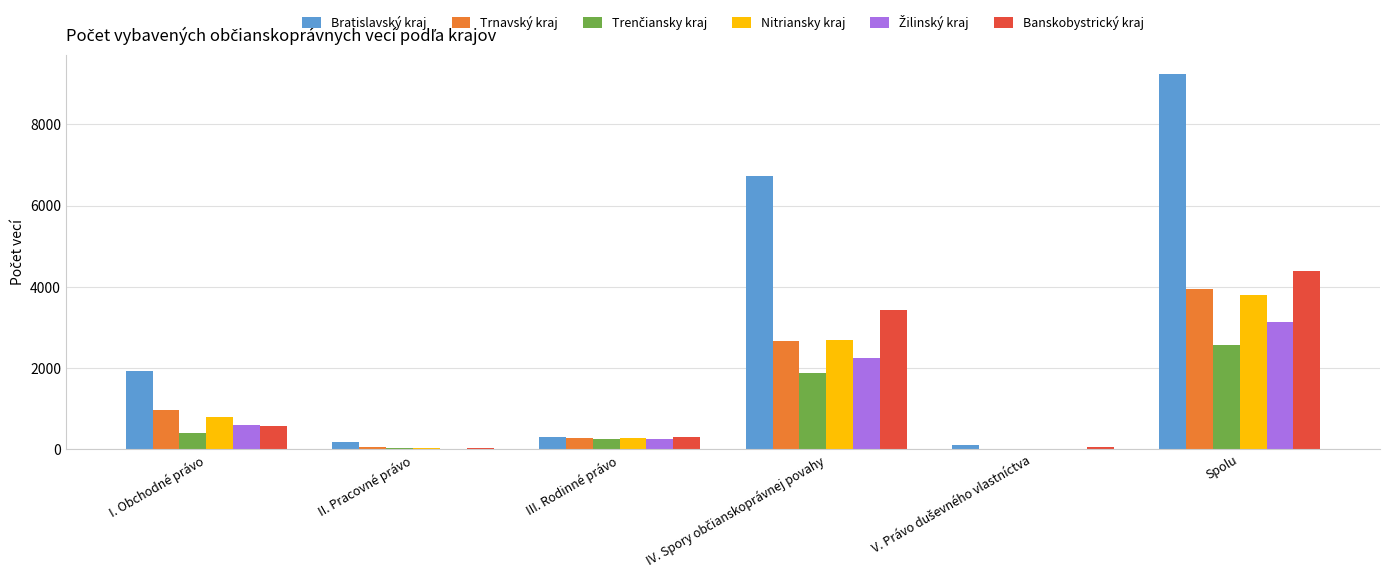

Is it true that Nitriansky kraj equals 3795 at Spolu?

True